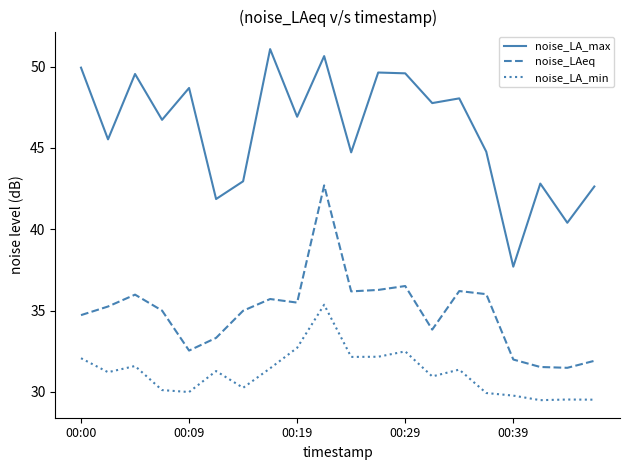

Which series has the widest spread of values?

noise_LA_max